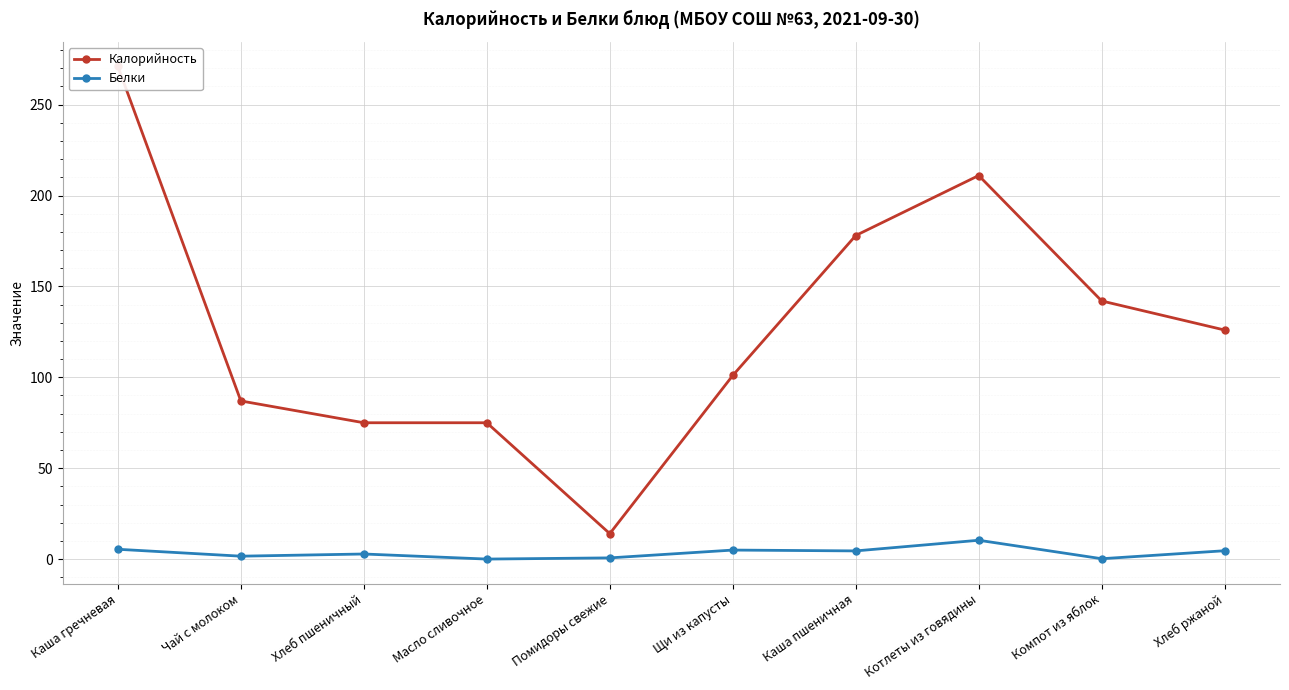

At which category is the sum across all series the highest?

Каша гречневая